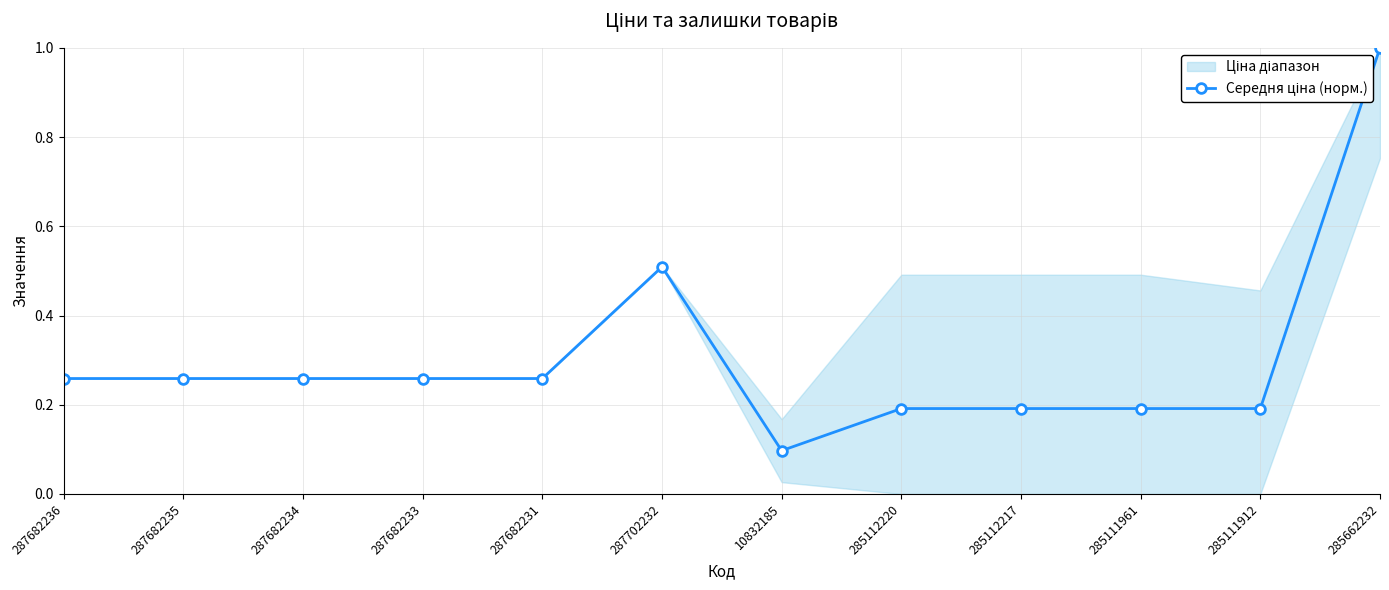

Reading left to right, what are all the values shown in this chart?

0.3	0.3	0.3	0.3	0.3	0.5	0.1	0.2	0.2	0.2	0.2	1.0